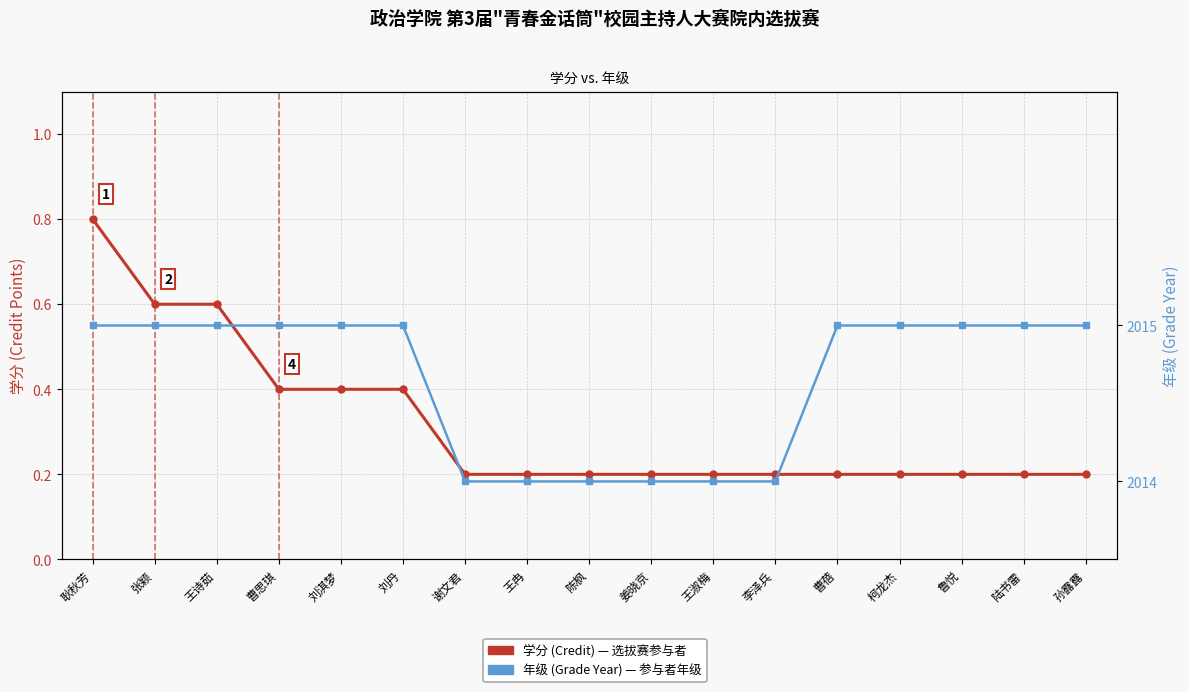

True or false: 学分 (Credit) and 年级 (Grade) cross at least once.

False